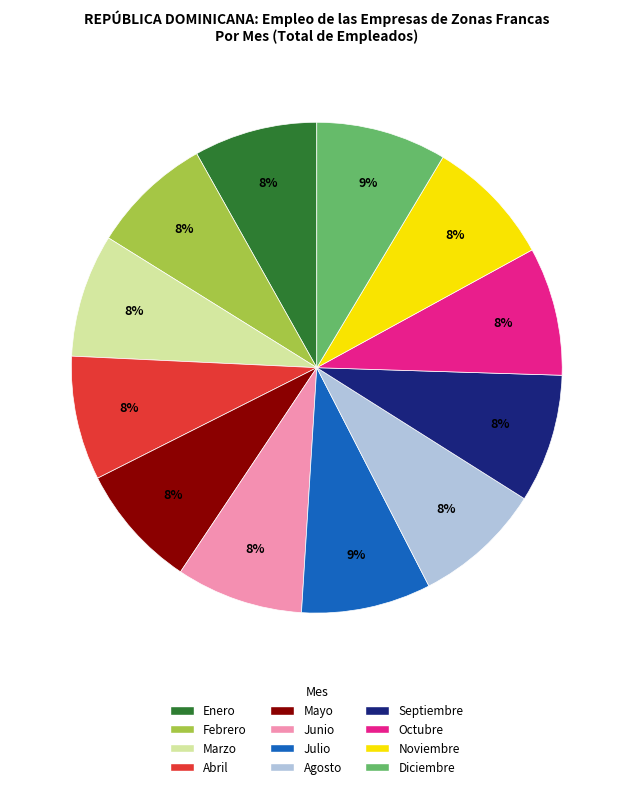

To the nearest percent, what portion does Diciembre represent?

9%